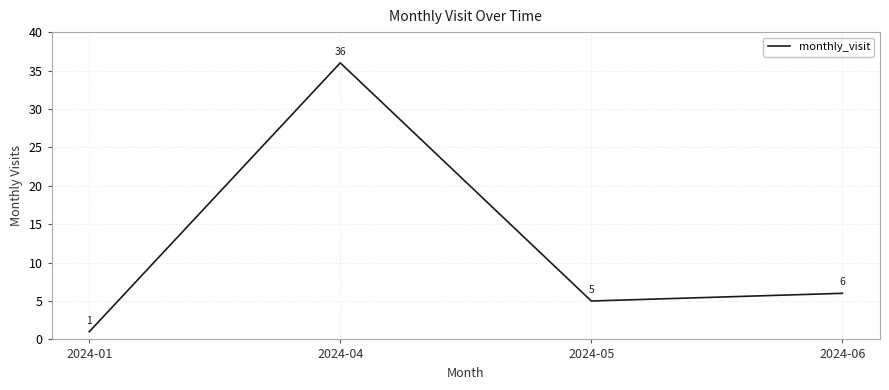

Approximately how many times larger is the value at 2024-06 compared to 2024-04?

0.2